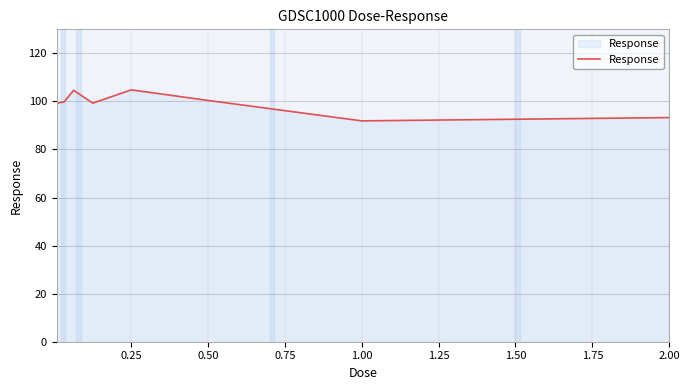

What is the smallest value displayed?

91.9